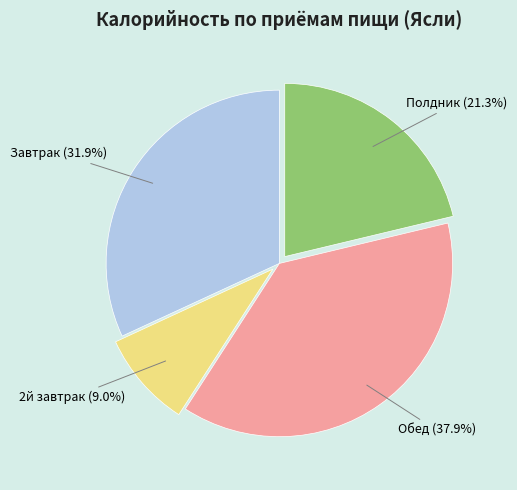

Is there any slice that represents more than half of the pie?

No